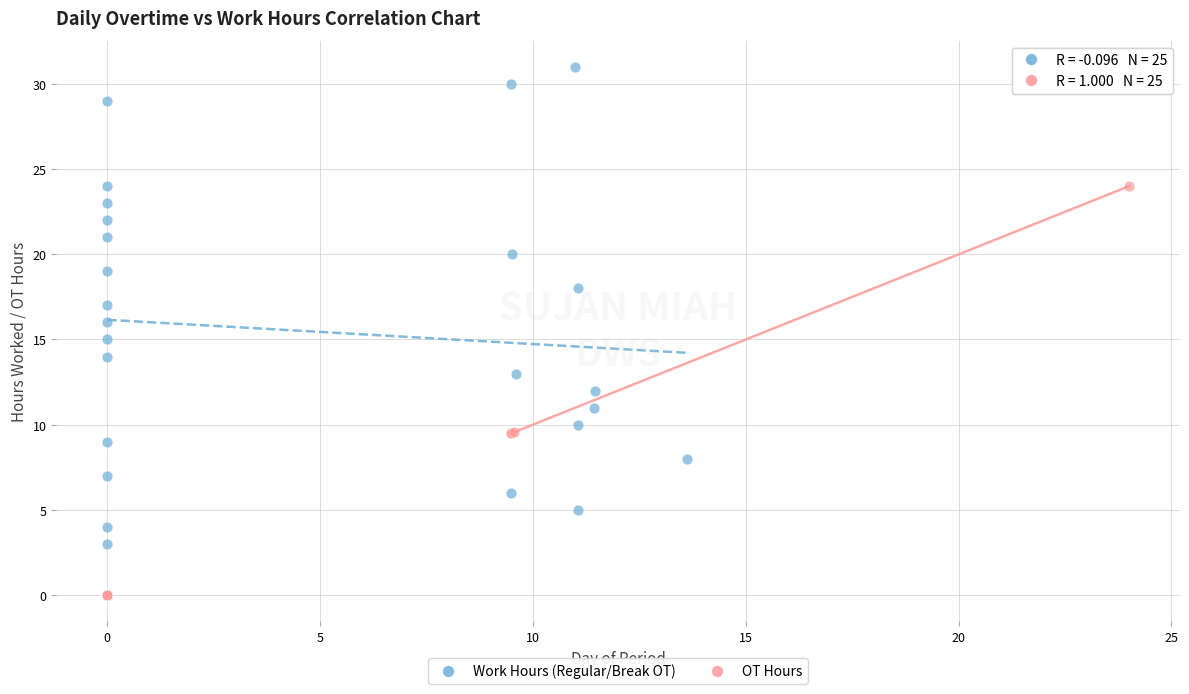

Which series contains the lowest Y value?

OT Hours